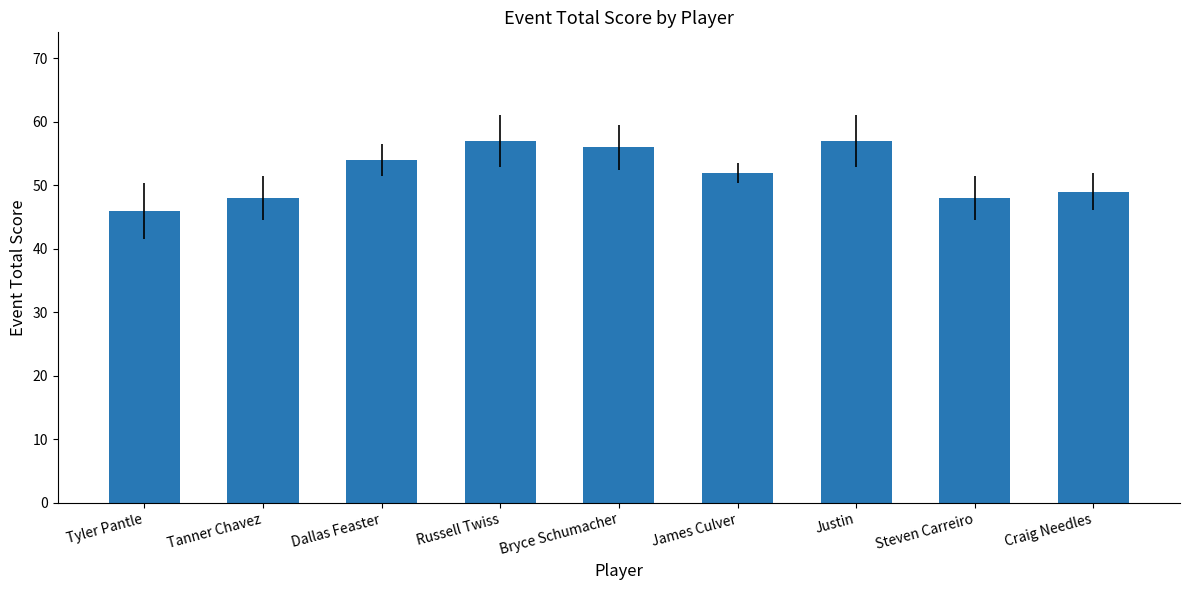

Reading right to left, extract all data points from this chart.

49	48	57	52	56	57	54	48	46